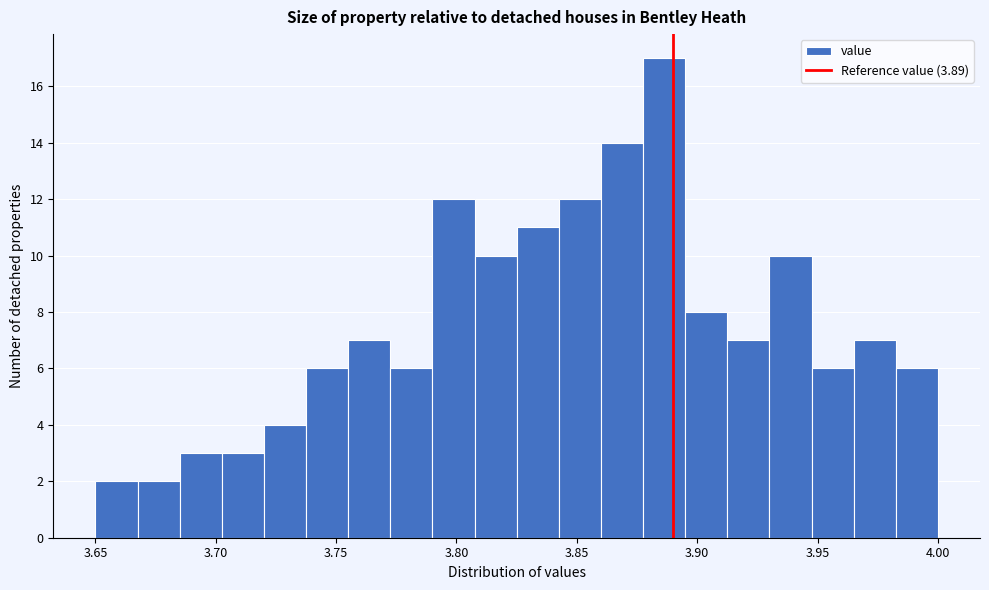

Around what value on the x-axis is the tallest bar? Give the approximate position of its centre, as read against the axis.

3.885